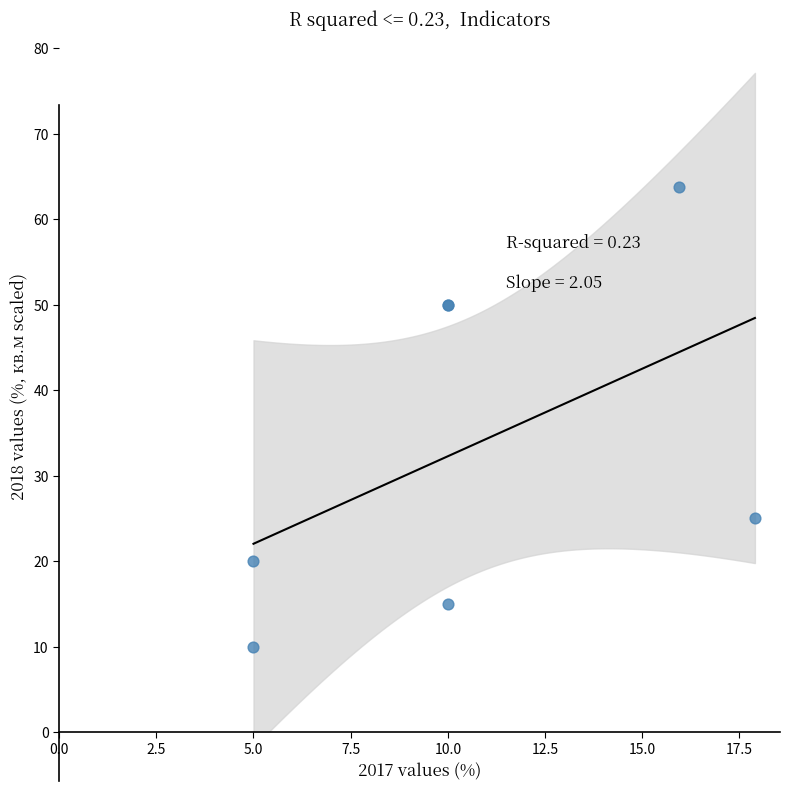

What Y value in the scatter plot is closest to 36?

25.0